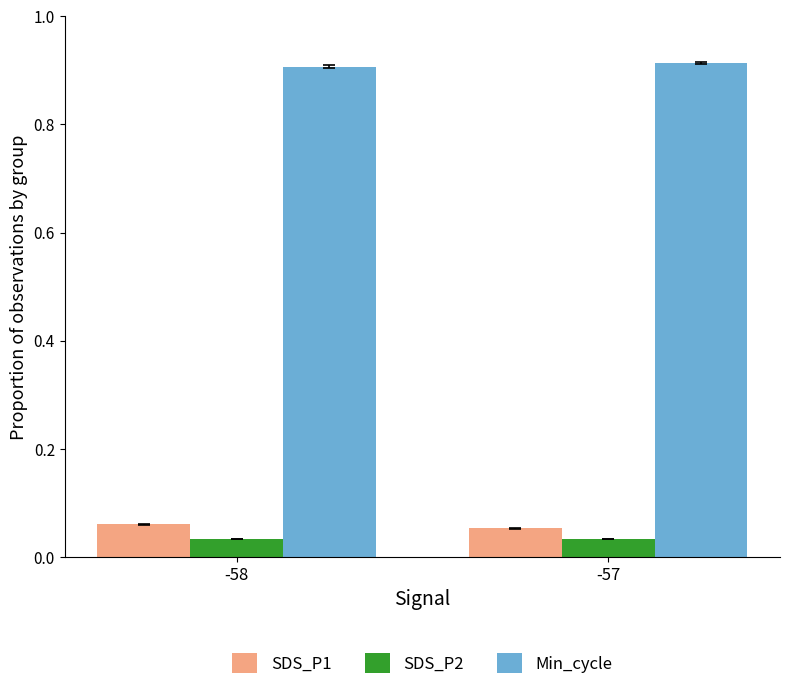

Rank the series at -58 from lowest to highest value.

SDS_P2, SDS_P1, Min_cycle